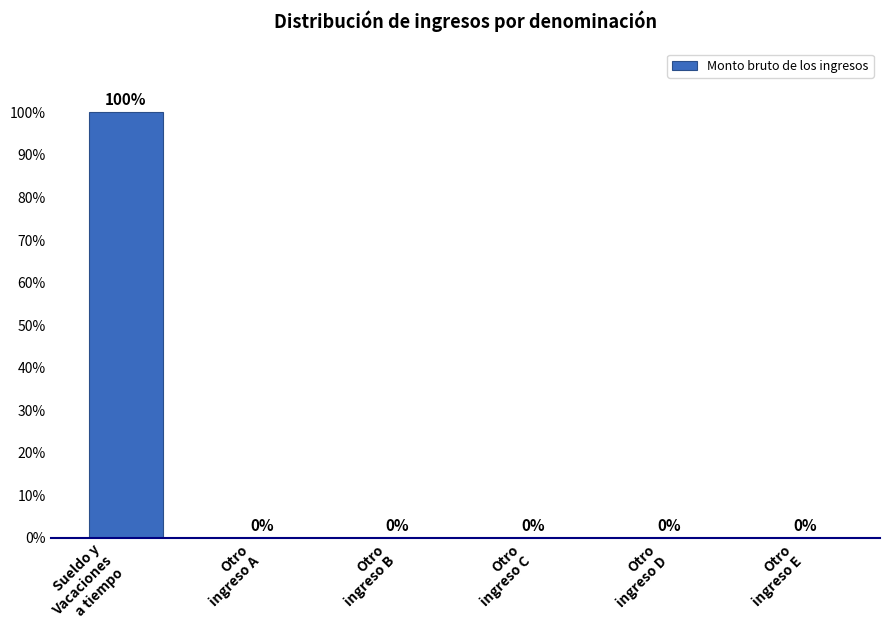

What is the sum of all values?

100